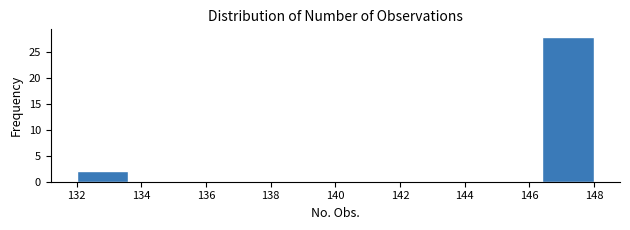

Over which range of the x-axis is the bar tallest?

146.4 to 148.0